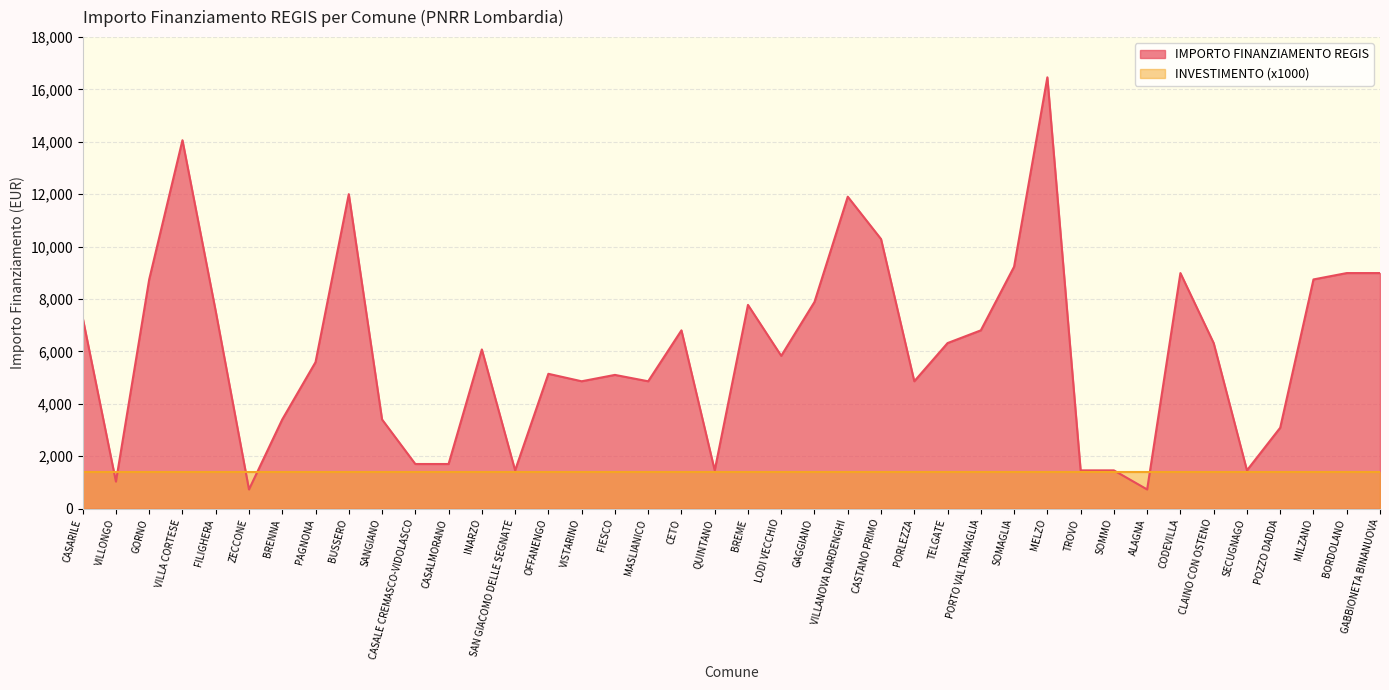

What is the value of the 28th point from the left?

6804